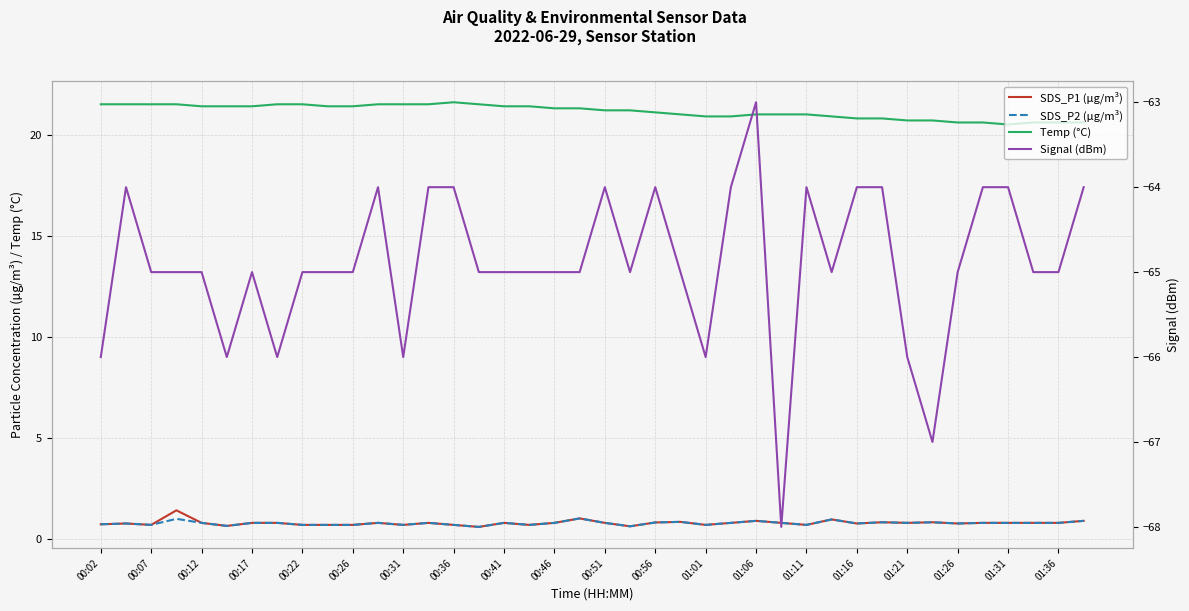

At how many categories does at least one series exceed -16?

40